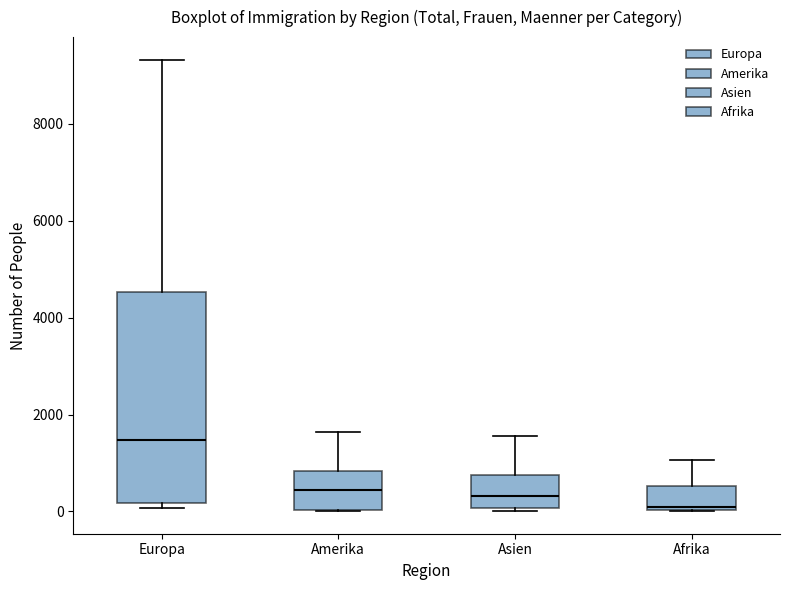

Where does the upper whisker of the box for Asien end on the y-axis? The values are not printed on the chart, so give them approximately, as read against the axis.

1600